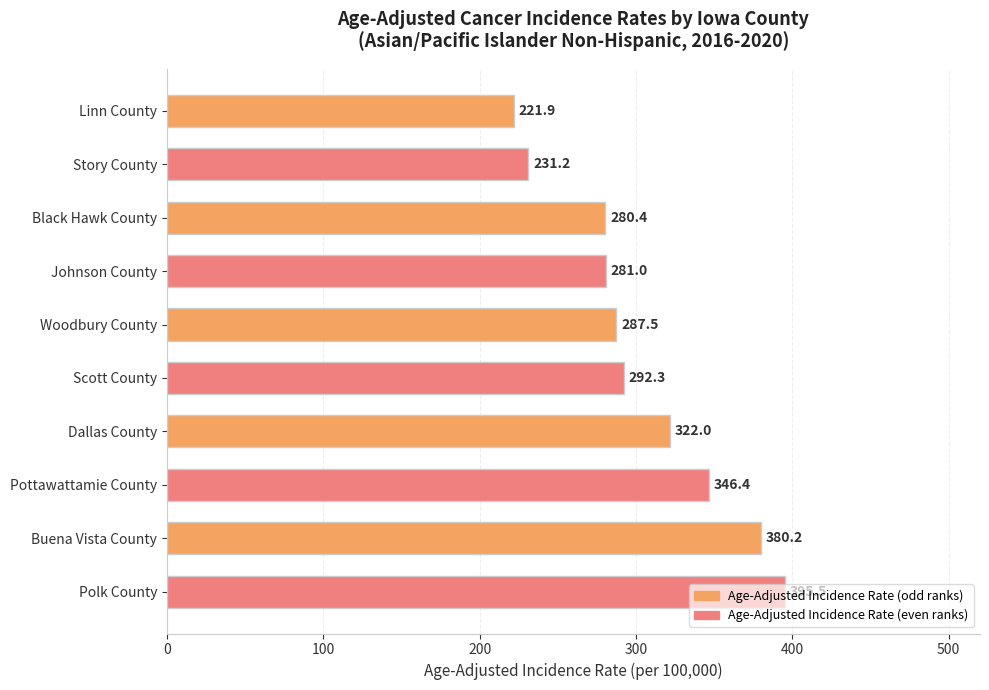

What is the label of the 4th bar from the bottom?

Dallas County